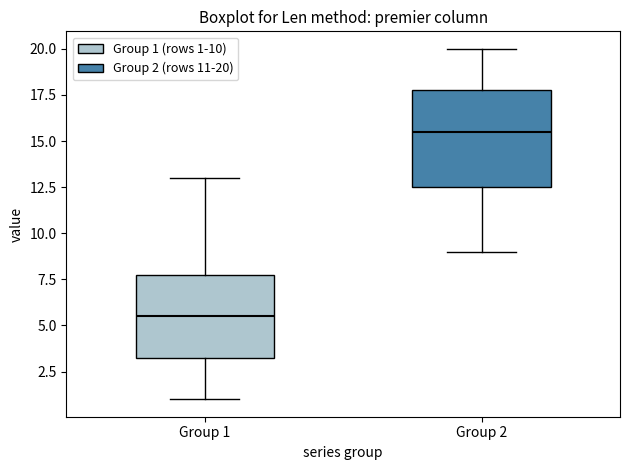

Reading left to right, read every box against the y-axis: the position of its median line, the range the box covers, and the ends of its whiskers. The values are not printed on the chart, so give them approximately, as read against the axis.

Group 1: median 5.5, box 3.5 to 8.0, whiskers 1.0 to 13.0
Group 2: median 15.5, box 12.5 to 18.0, whiskers 9.0 to 20.0